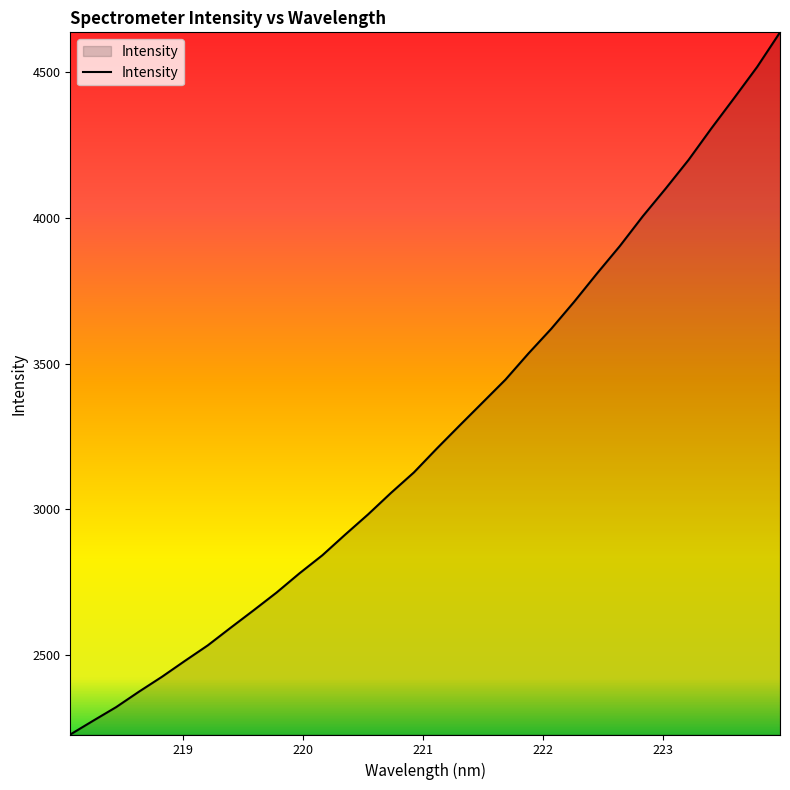

What is the minimum value shown in the chart?

2229.3